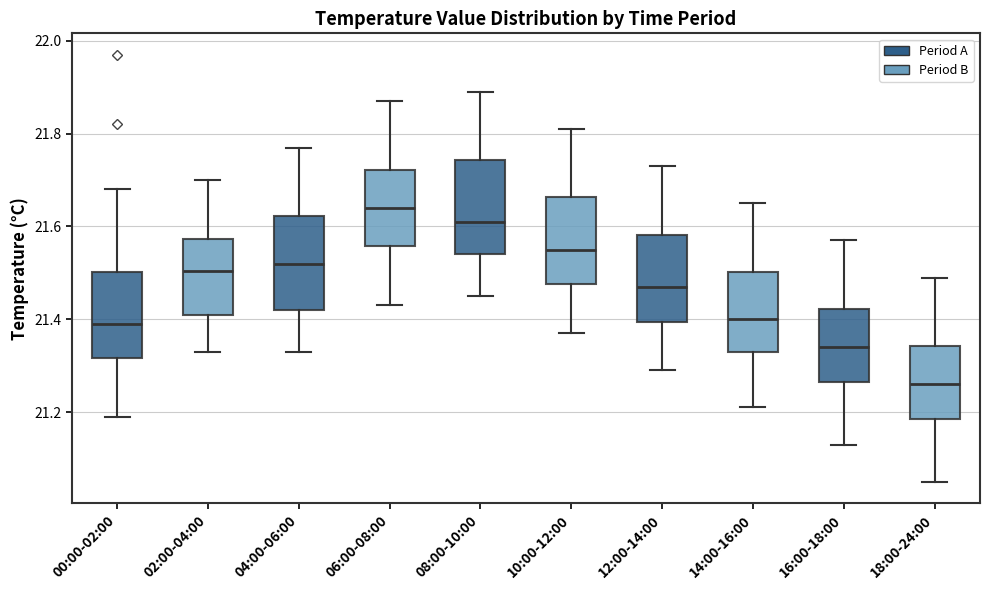

Where is the upper edge of the box for 02:00-04:00 on the y-axis? The values are not printed on the chart, so give them approximately, as read against the axis.

21.58